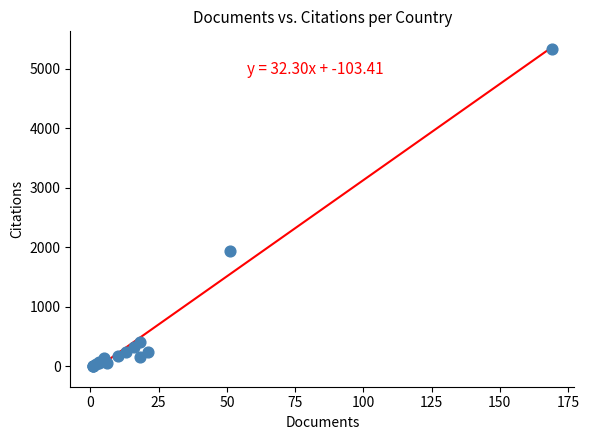

What Y value in the scatter plot is closest to 2665?

1932